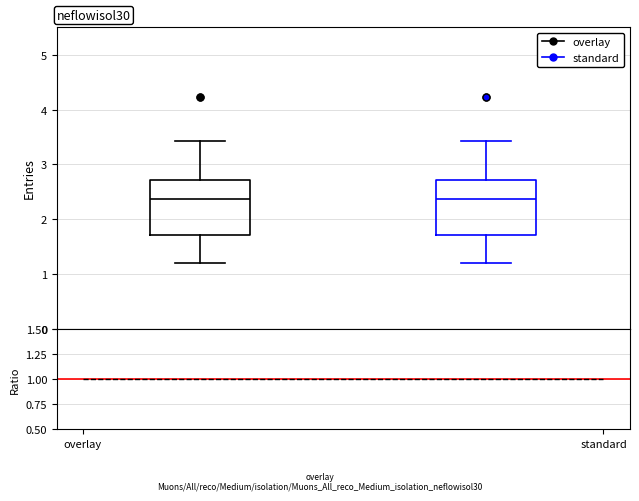

Reading left to right, transcribe this box plot: for each box, give where its median line is, the range the box spans, and where its two whiskers end, as read against the y-axis. The values are not printed on the chart, so give them approximately, as read against the axis.

overlay: median 2.4, box 1.7 to 2.7, whiskers 1.2 to 3.4
standard: median 2.4, box 1.7 to 2.7, whiskers 1.2 to 3.4